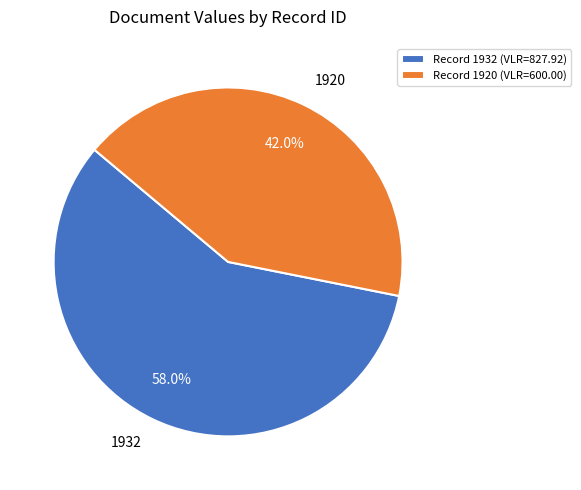

Approximately how many times larger is the value at 1920 compared to 1932?

0.7